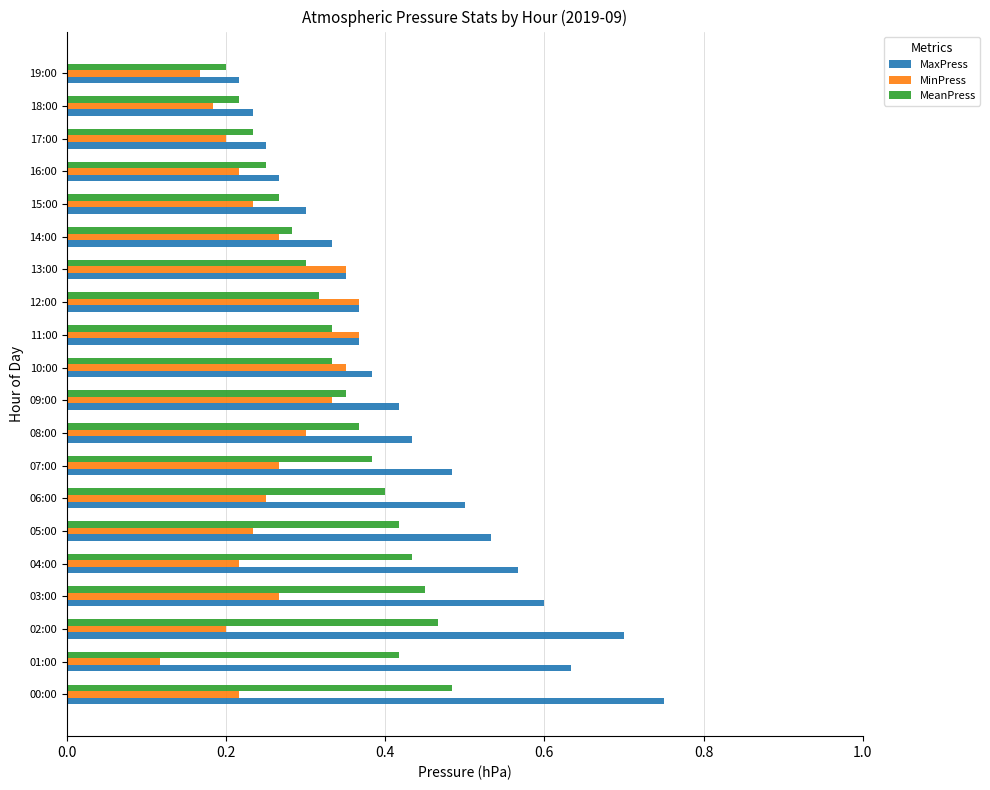

Between 15:00 and 18:00, which series saw the biggest shift?

MaxPress